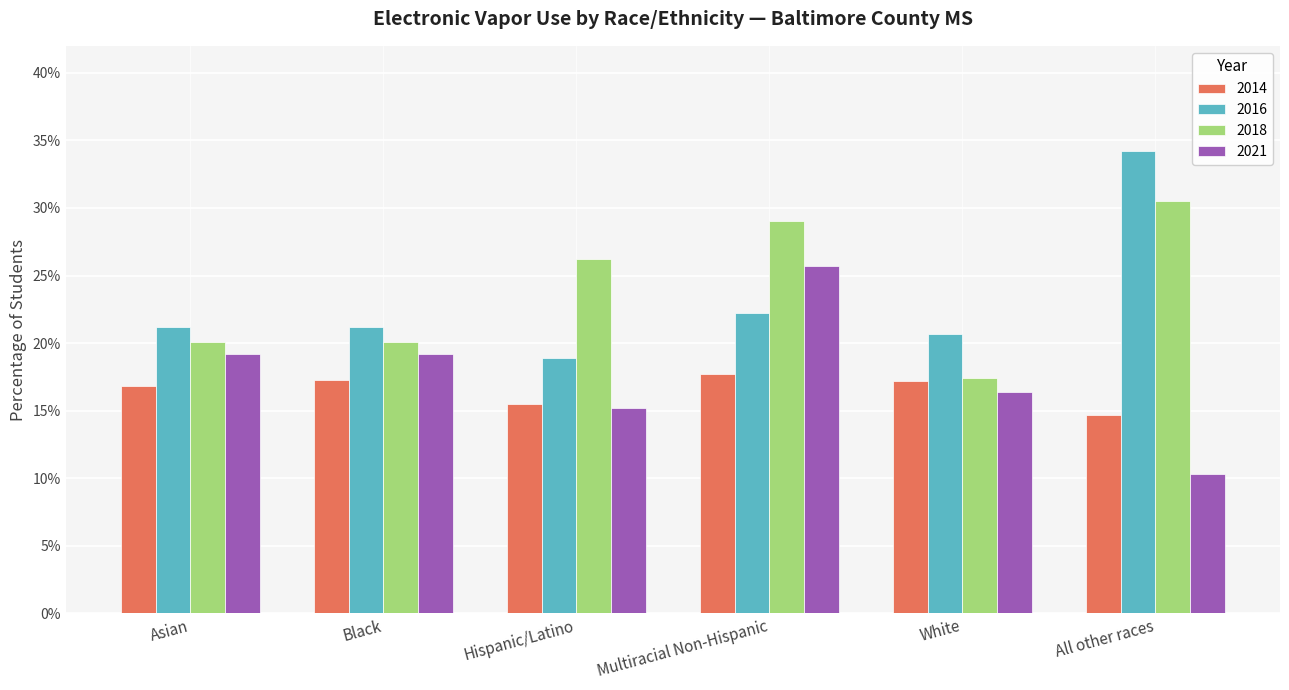

Which category has the lowest value in the 2018 series?

White